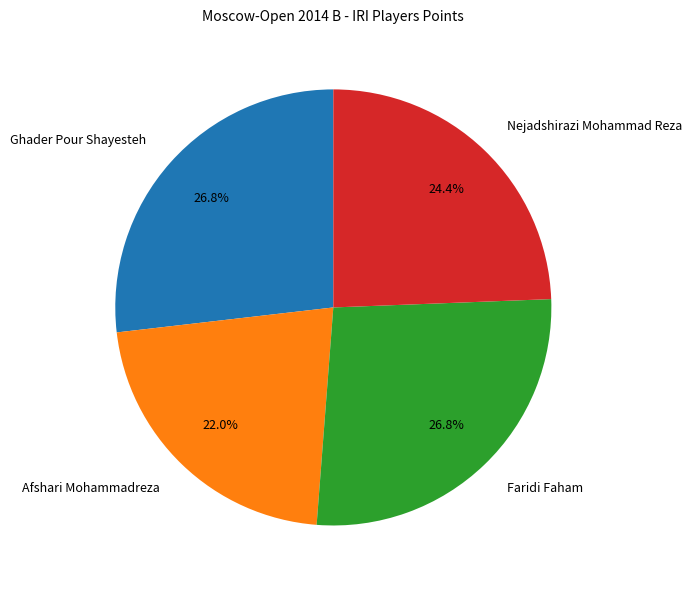

Combined, what portion of the pie is Faridi Faham and Afshari Mohammadreza?

48.8%